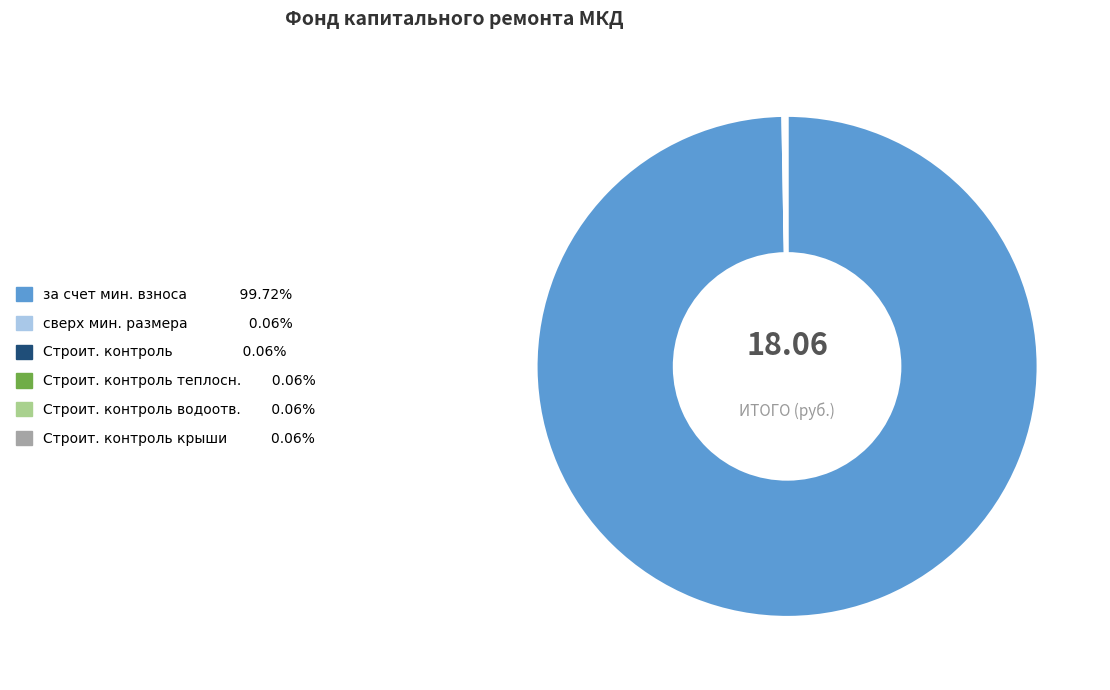

Is there any slice that represents more than half of the pie?

Yes